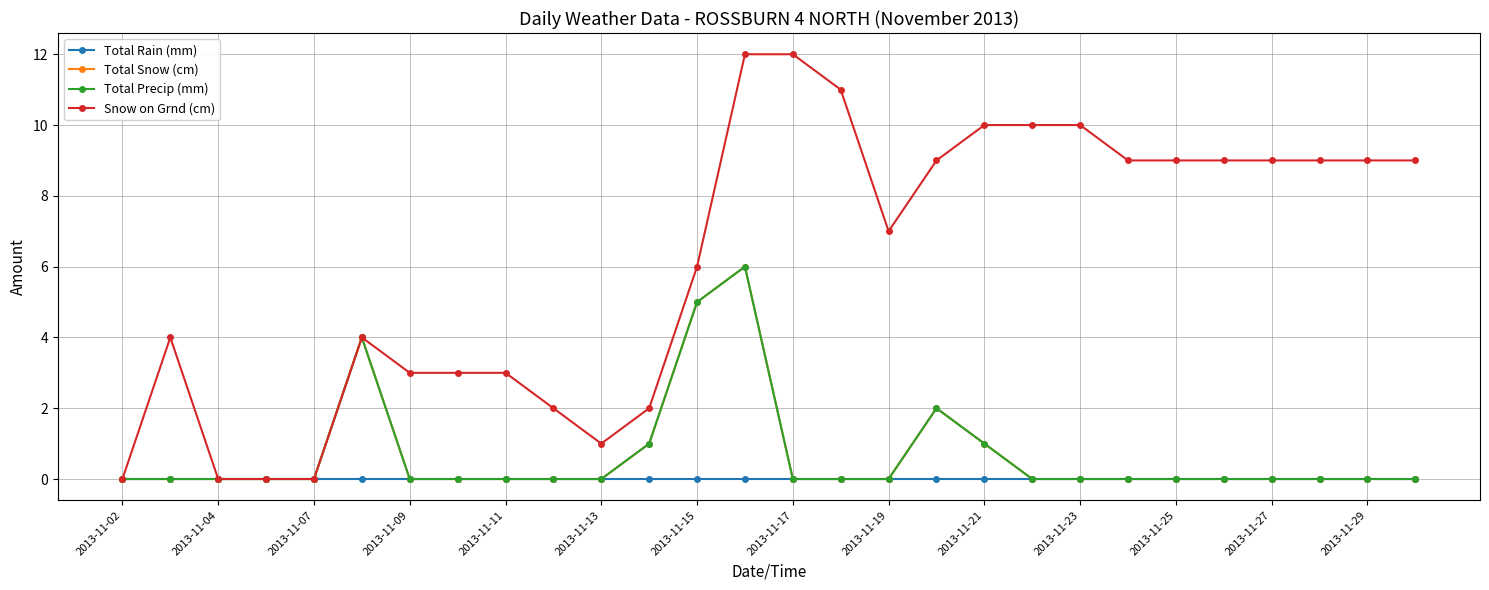

Which series has the largest total across all categories?

Snow on Grnd (cm)